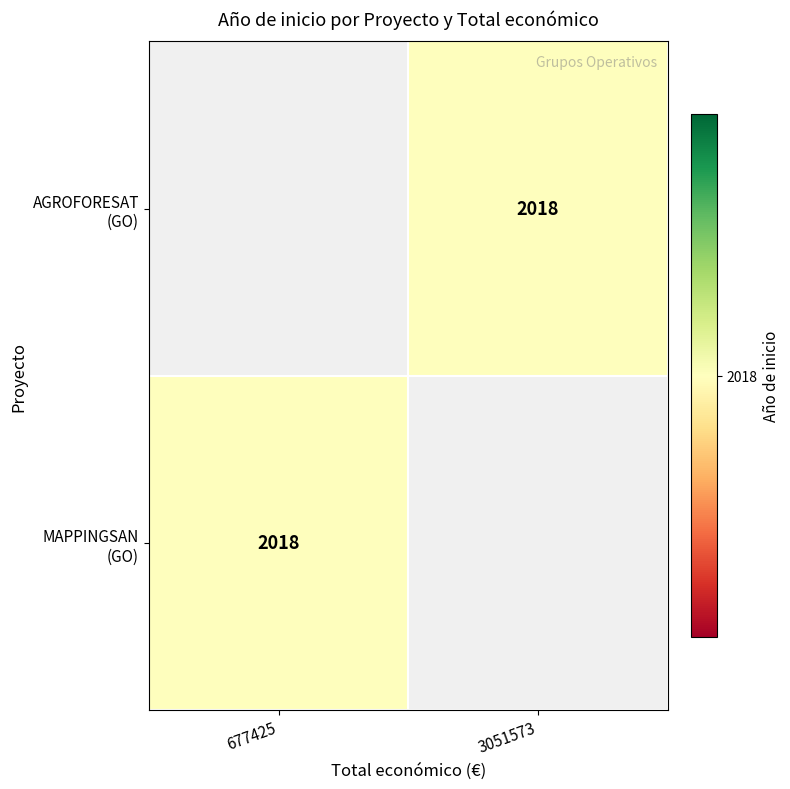

List the labels in order of MAPPINGSAN (GO) value, smallest first.

677425, 3051573